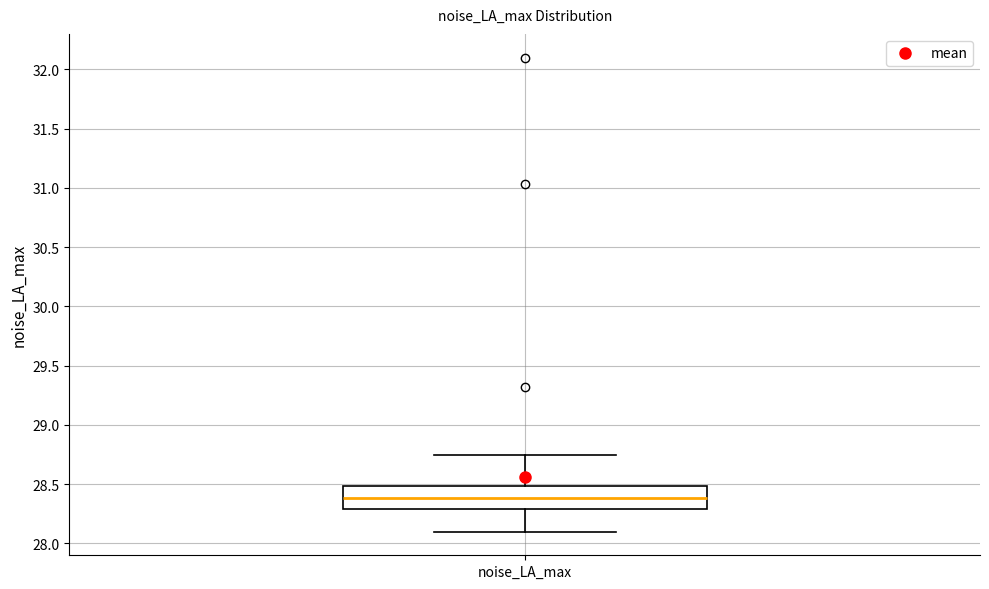

Transcribe this box plot: give where the median line is, the range the box spans, and where the two whiskers end, as read against the y-axis. The values are not printed on the chart, so give them approximately, as read against the axis.

median 28.40, box 28.30 to 28.50, whiskers 28.10 to 28.75